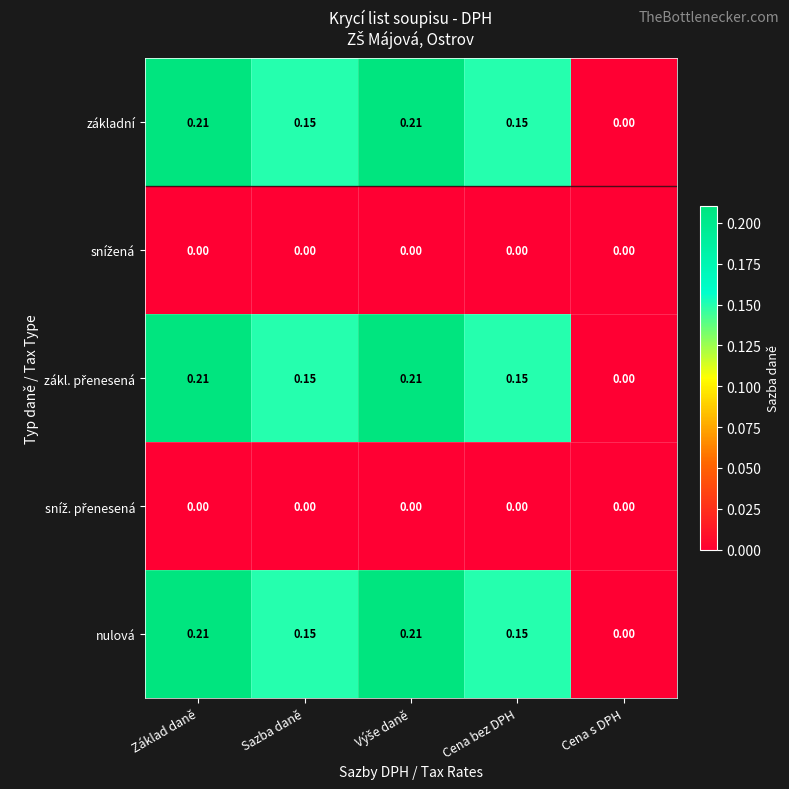

At which label does základní reach its minimum?

Cena s DPH